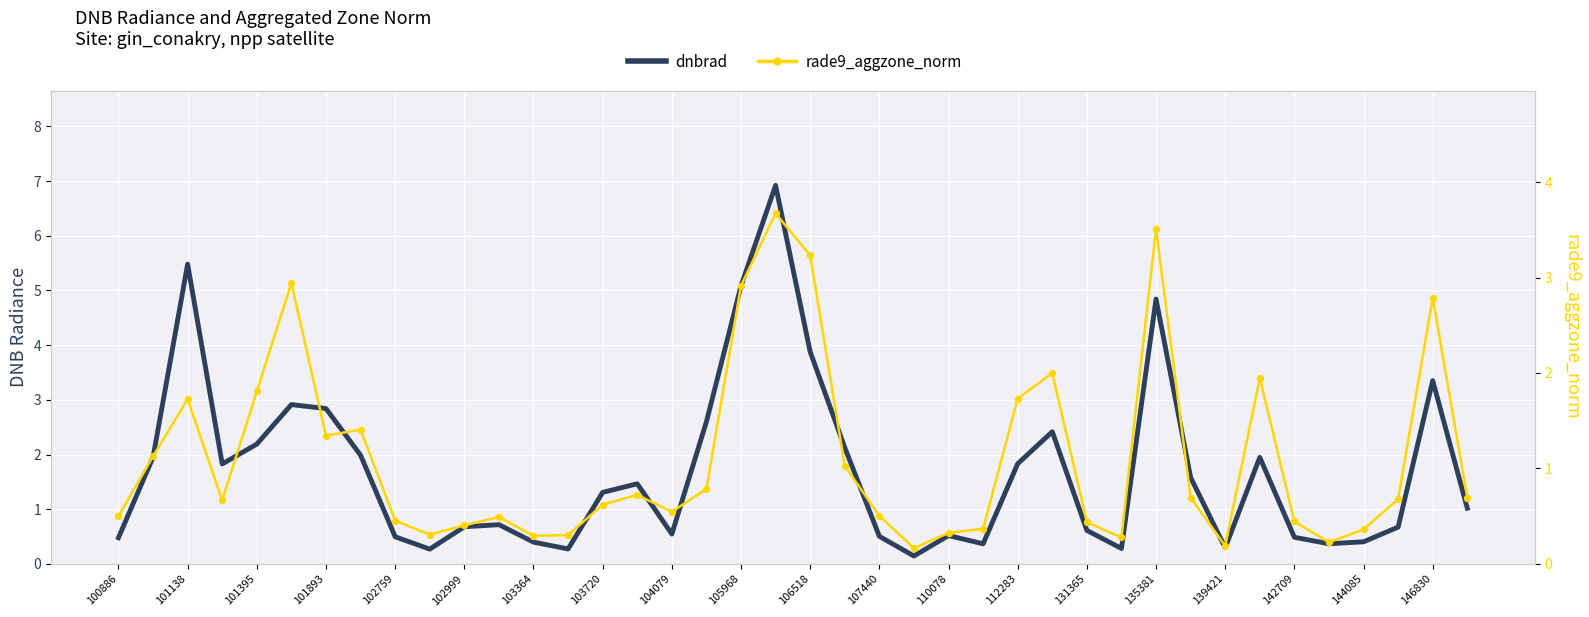

Which series has the largest total across all categories?

dnbrad